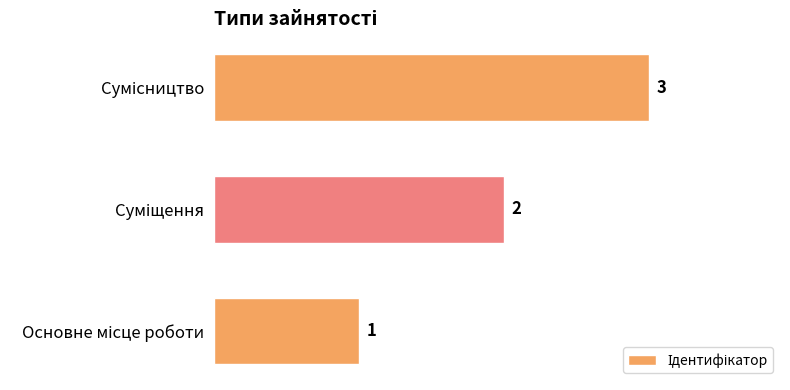

Count the values in the range 1 to 3.

3